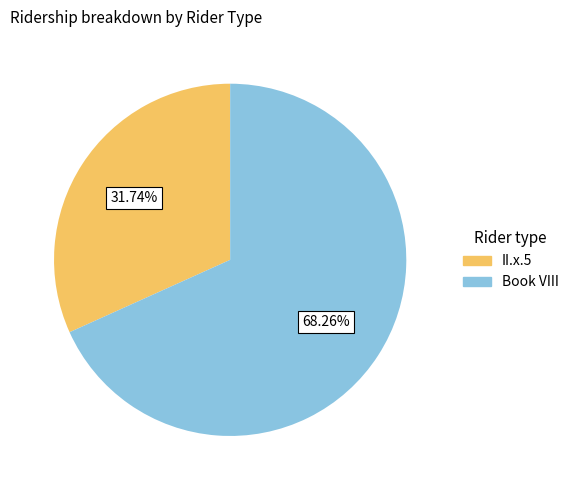

To the nearest percent, what is the difference between the largest and smallest slice percentages?

37%